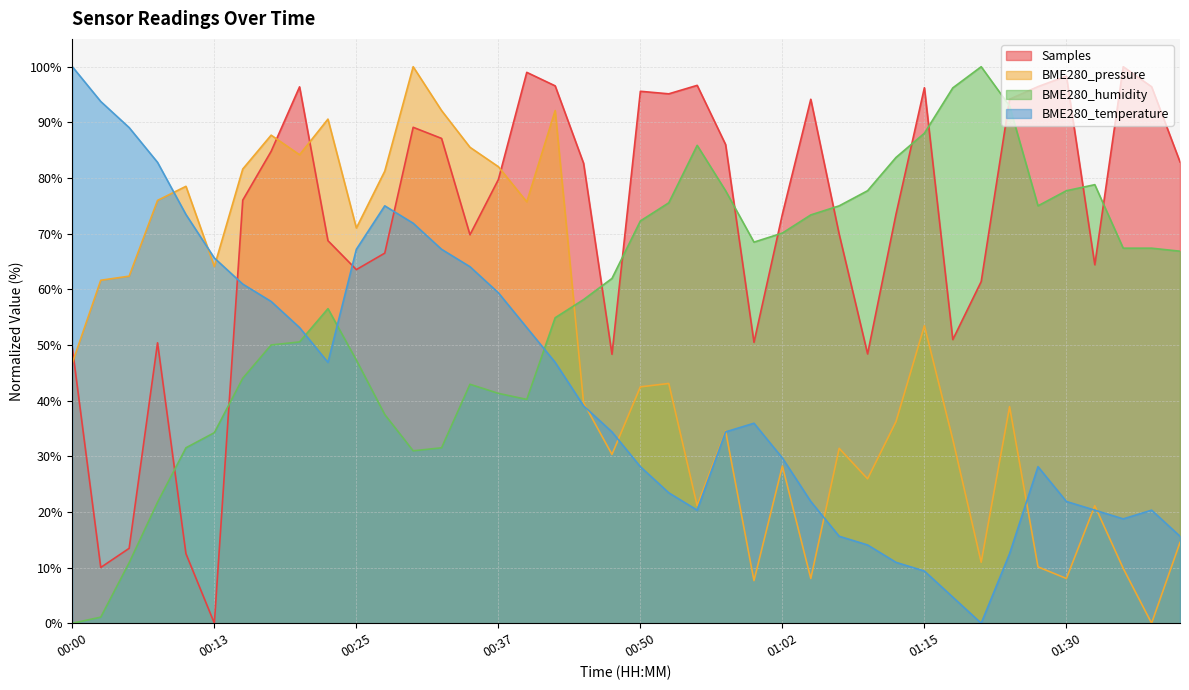

The value of BME280_pressure at 01:24 is 65.8. True or false?

False